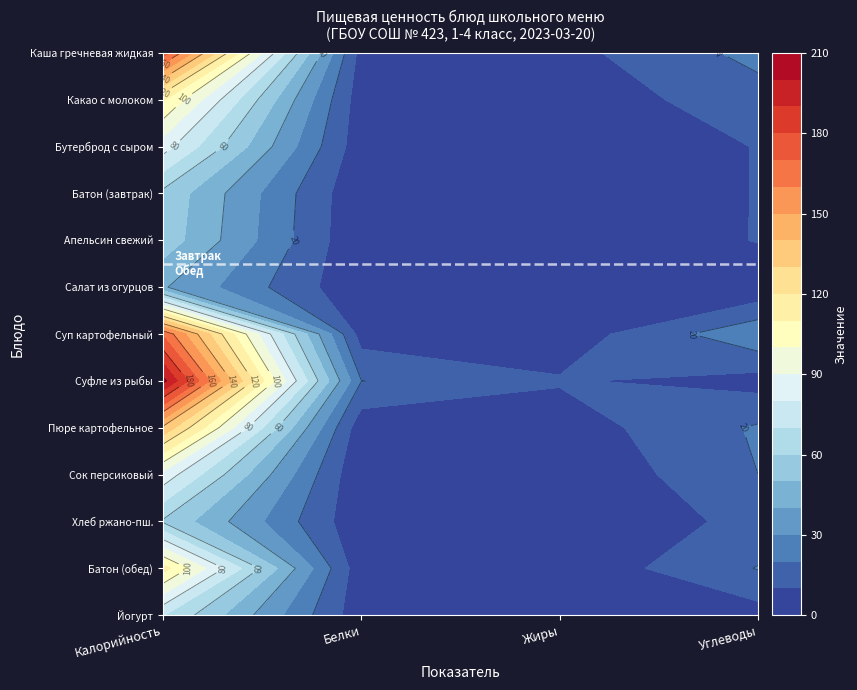

Which series has the largest range (max minus min)?

Суфле из рыбы